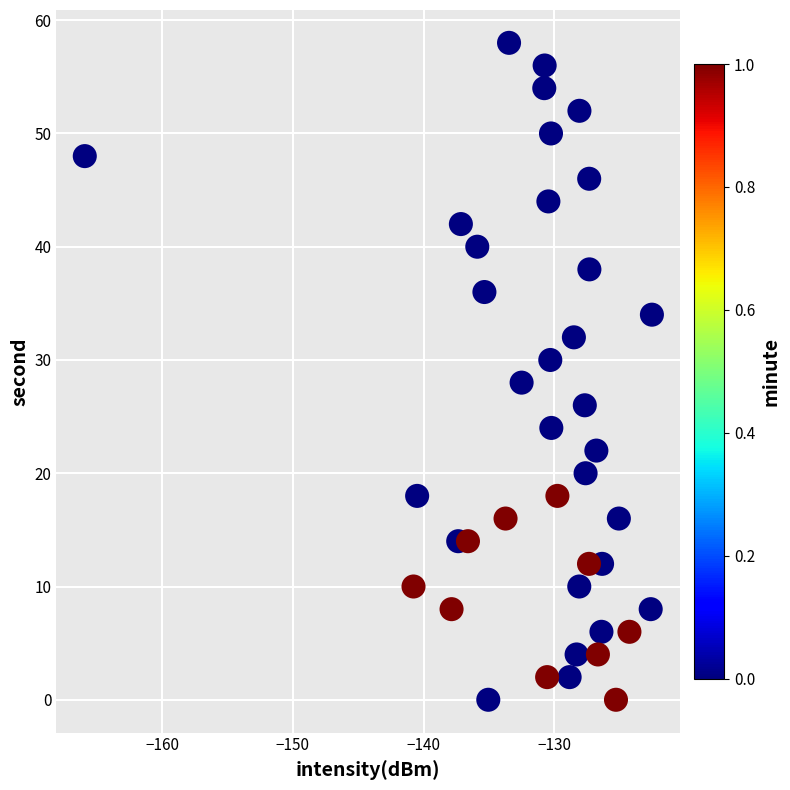

What is the range of Y values (max minus min)?

58